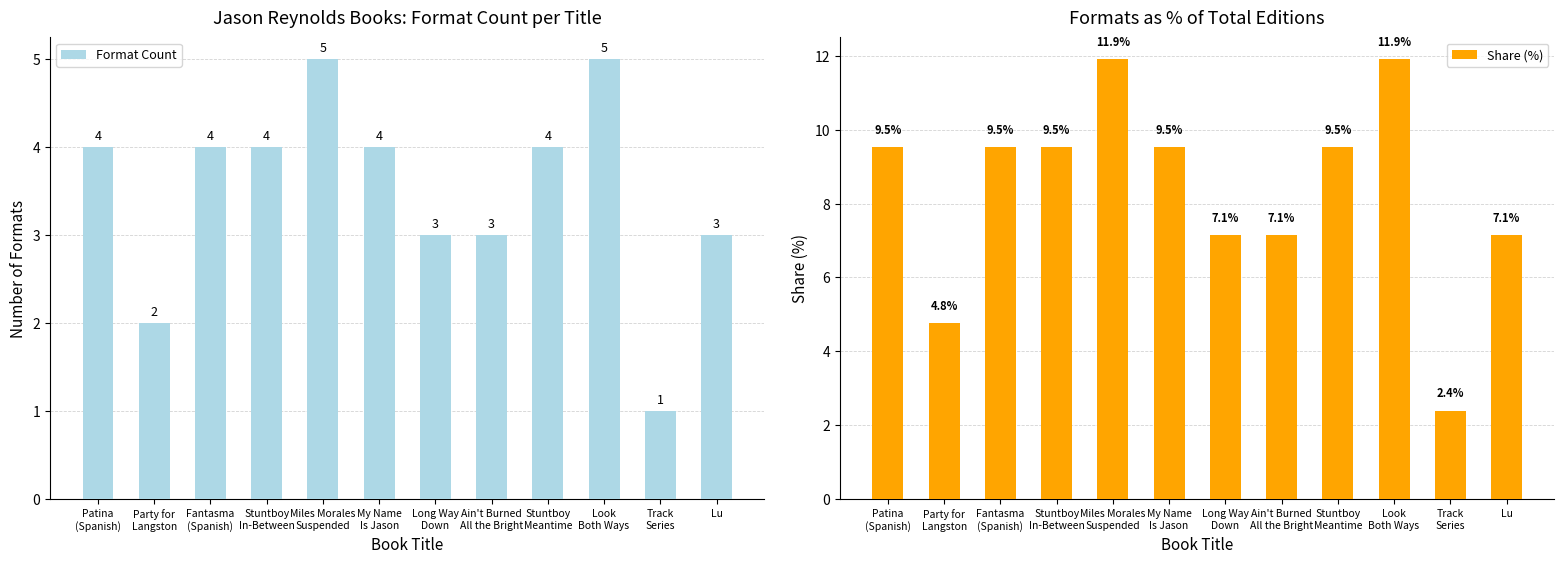

Is the value of Format Count at Miles Morales
Suspended greater than the value of Share (%) at Stuntboy
In-Between?

No